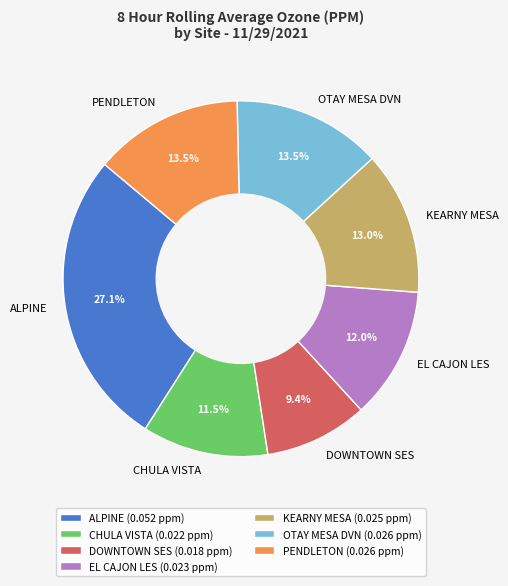

Which slice is the smallest?

DOWNTOWN SES